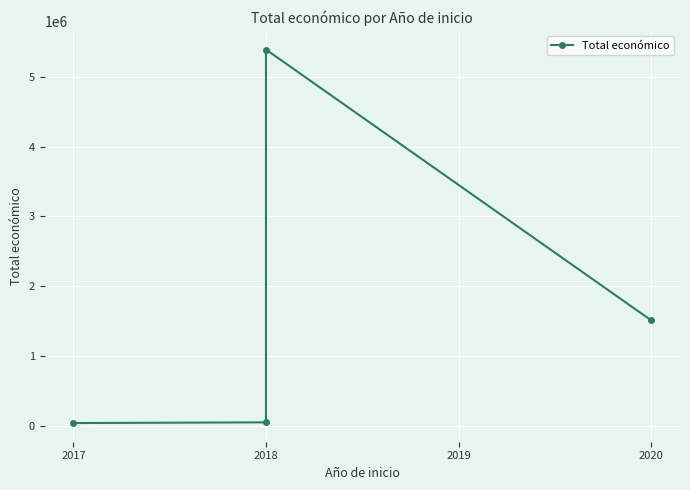

What is the sum of all values?

6998451